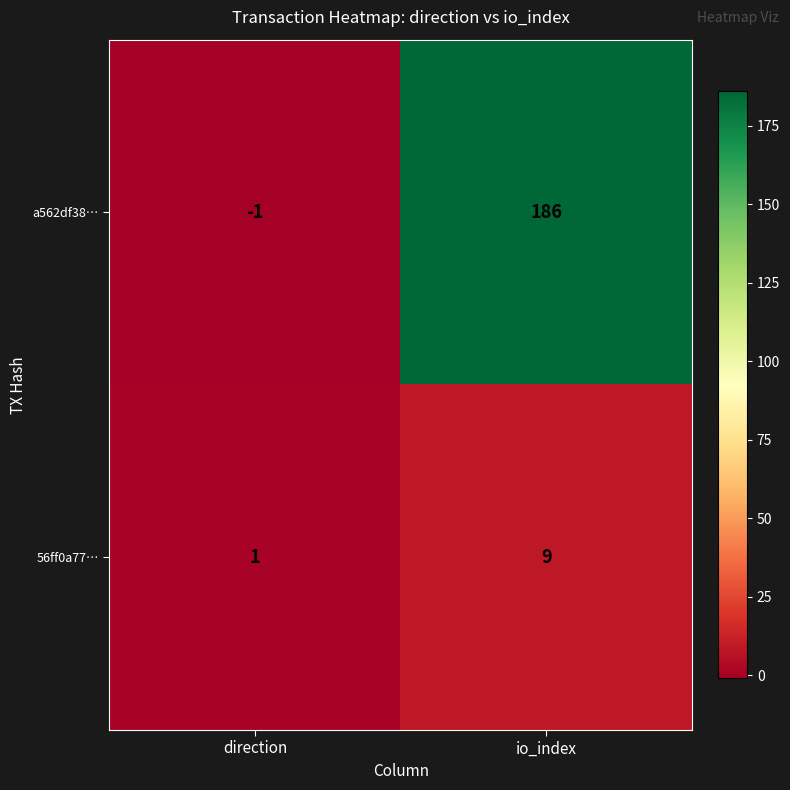

What is the difference between the highest and lowest values at io_index?

177